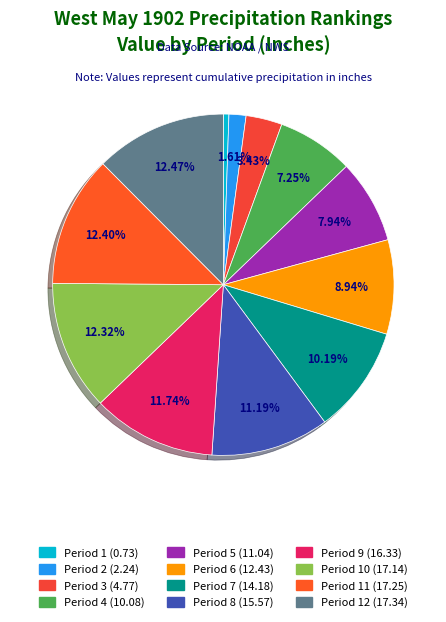

To the nearest percent, what is the difference between the largest and smallest slice percentages?

12%